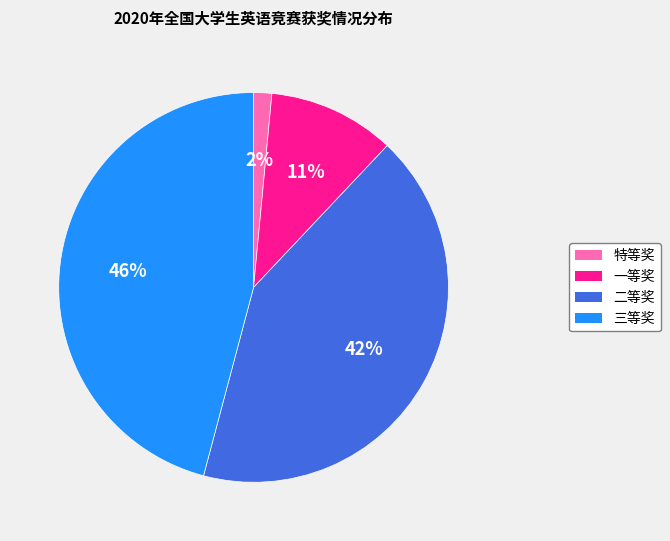

What is the ratio of the value at 三等奖 to the value at 二等奖?

1.1